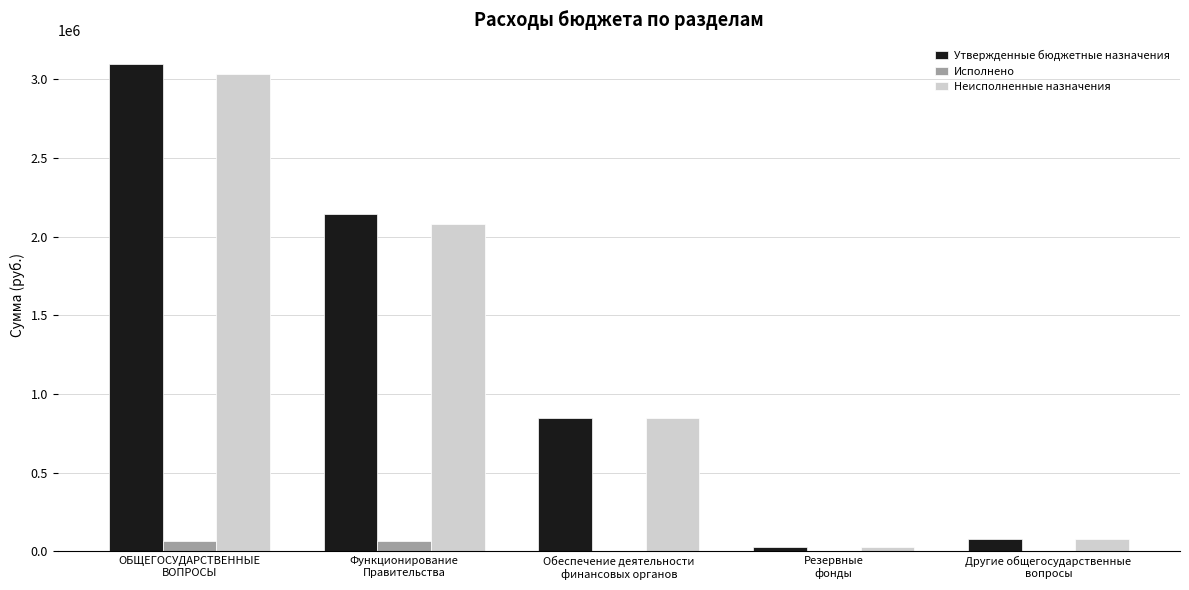

What is the maximum value shown in the chart?

3097200.0